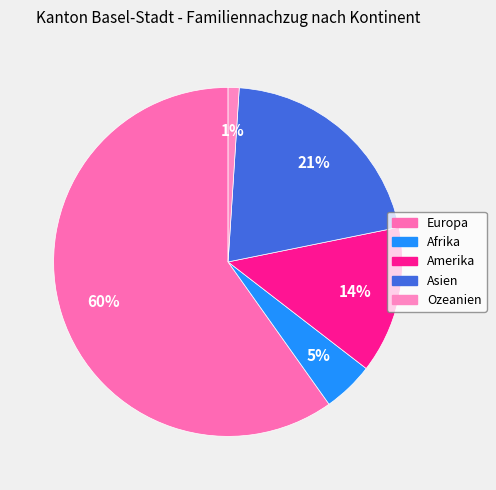

Which category has the biggest portion of the pie?

Europa